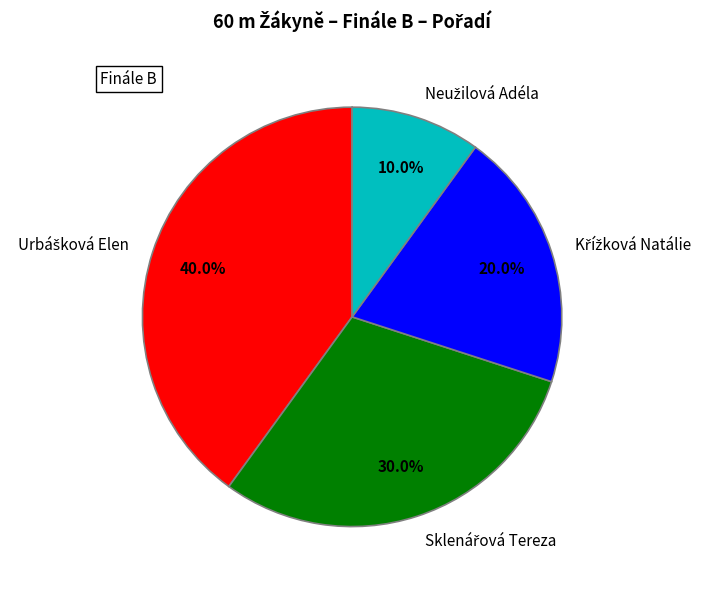

Is there any slice that represents more than half of the pie?

No